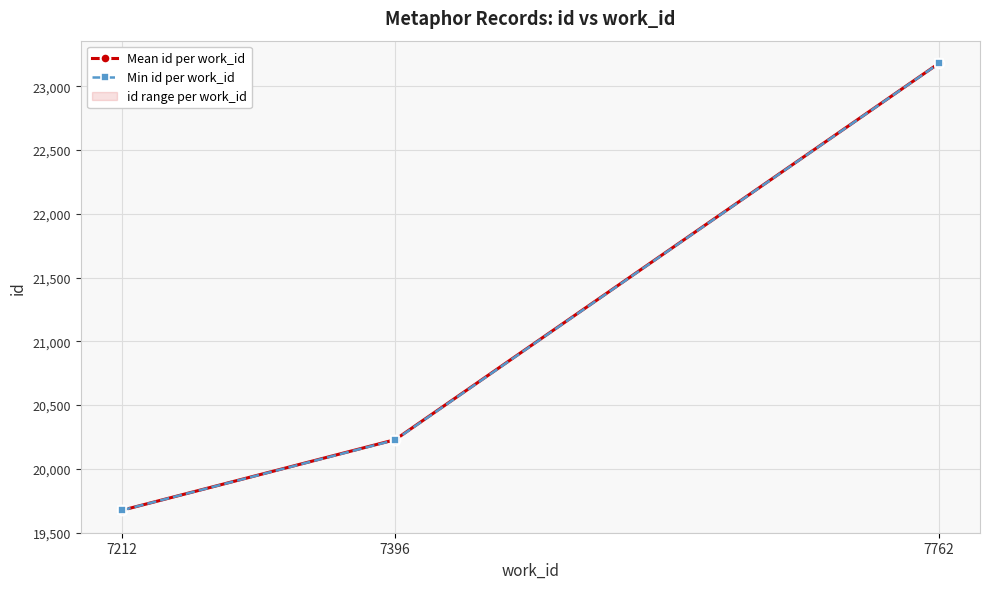

What is the highest value of the Min id per work_id series?

23181.0